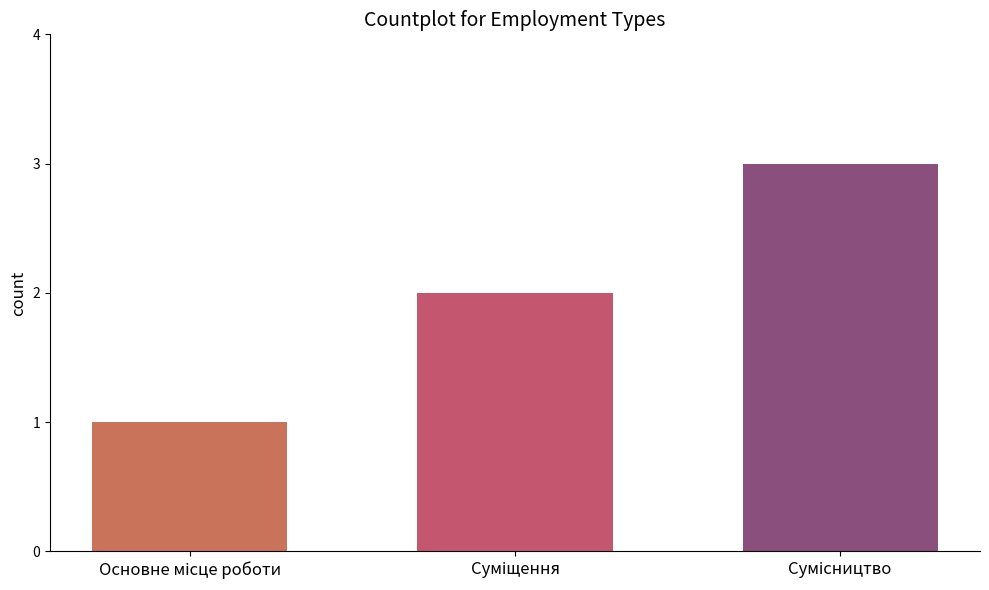

Does the chart contain any negative values?

No